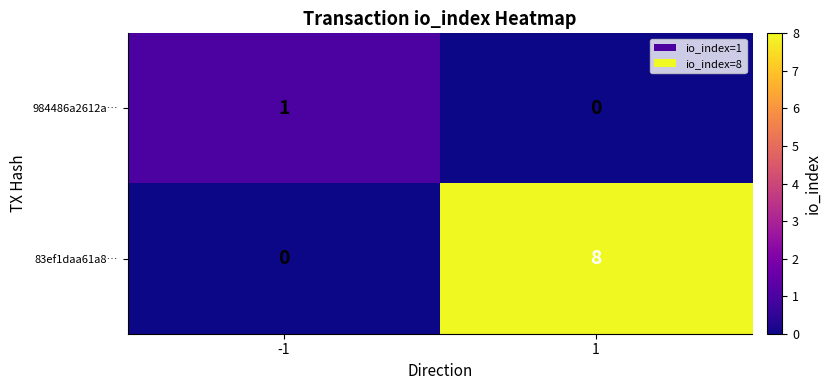

At how many categories does at least one series exceed 4?

1